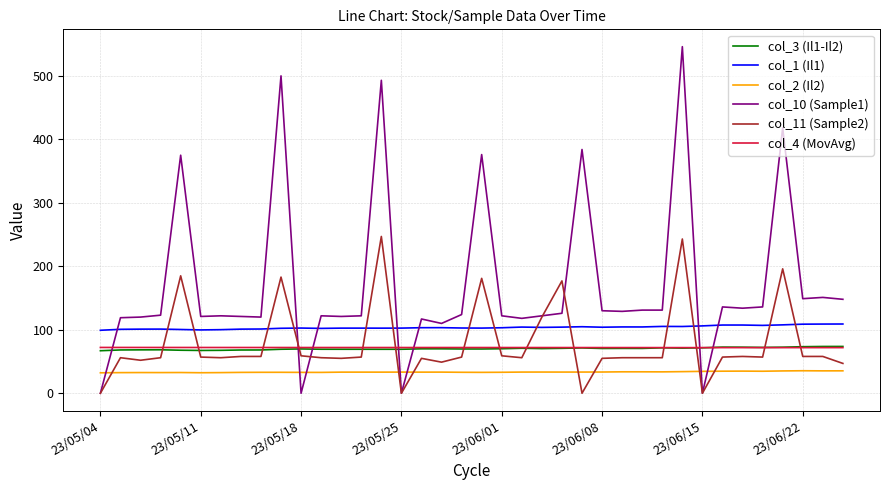

Which series has the largest range (max minus min)?

col_10 (Sample1)